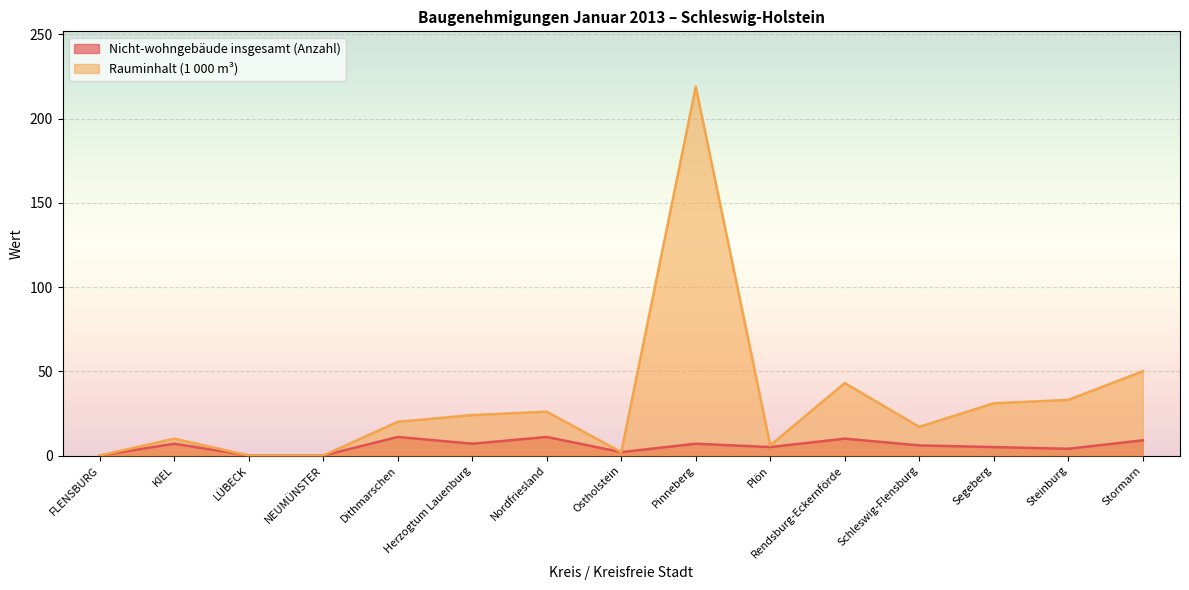

True or false: Nicht-wohngebäude insgesamt (Anzahl) and Rauminhalt (1 000 m³) cross at least once.

False